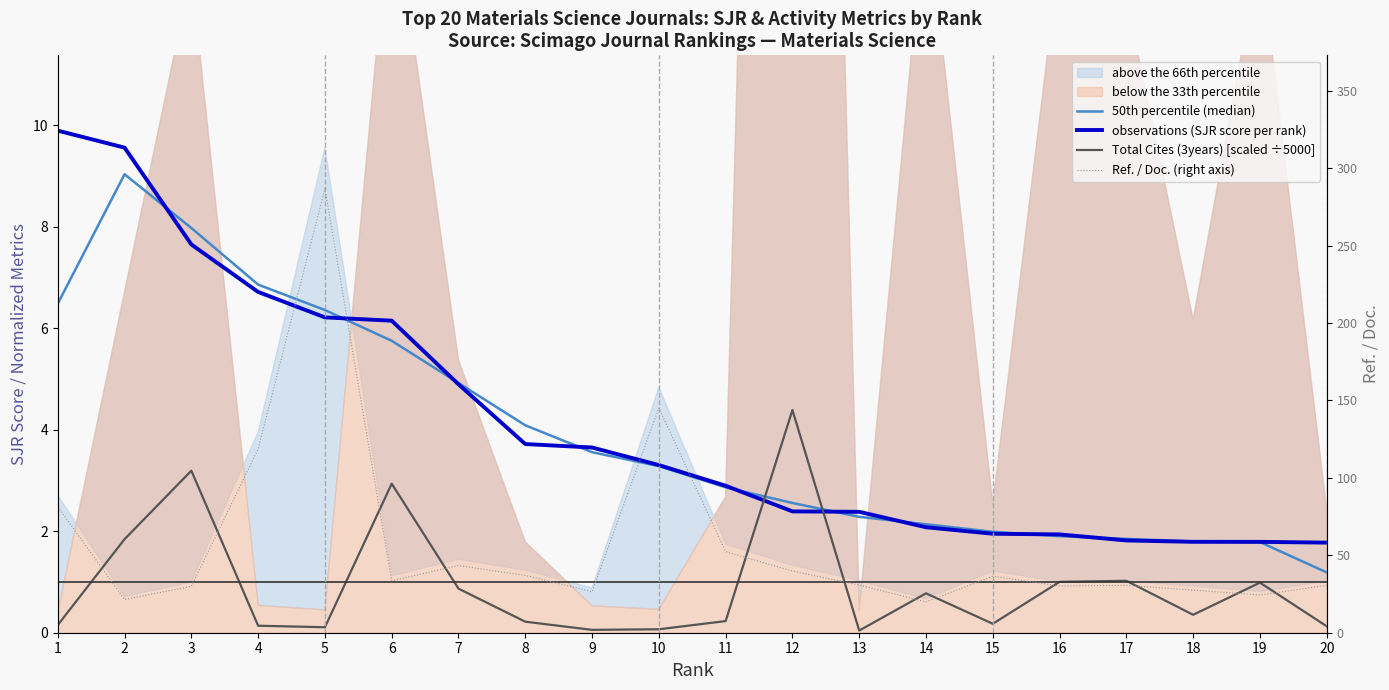

True or false: observations (SJR score per rank) and Total Cites (3years) [scaled ÷5000] intersect in this chart.

True